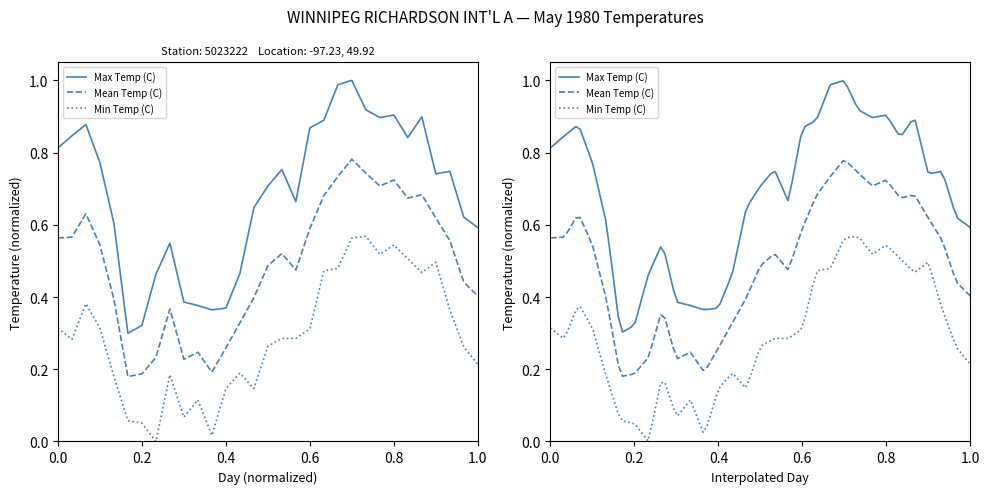

List the series in order of their overall mean, lowest first.

Min Temp (C), Mean Temp (C), Max Temp (C)